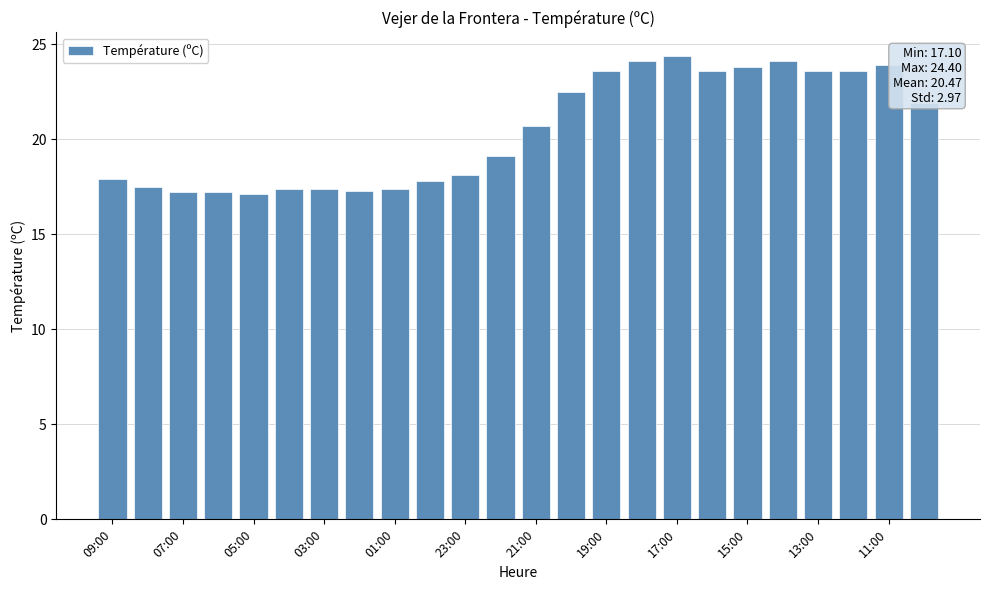

What is the value of the 11th bar from the left?

18.1